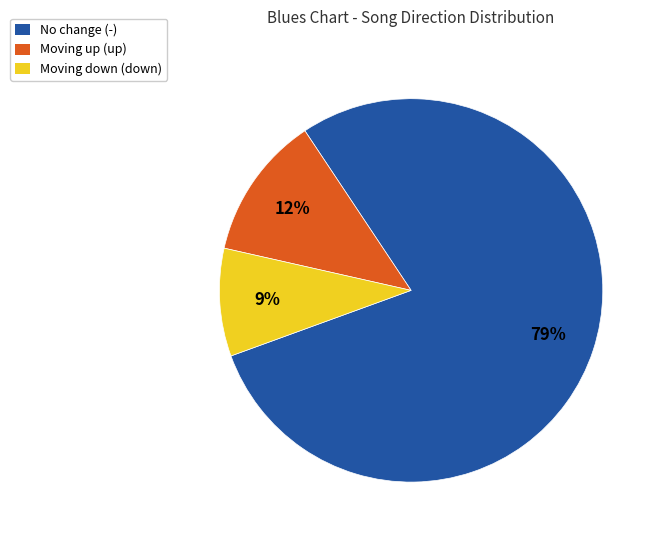

Is there any slice that represents more than half of the pie?

Yes